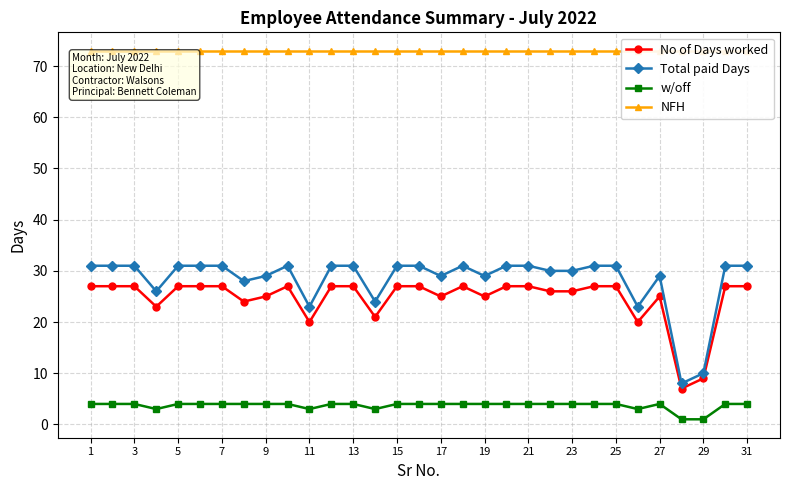

True or false: Total paid Days and w/off intersect in this chart.

False